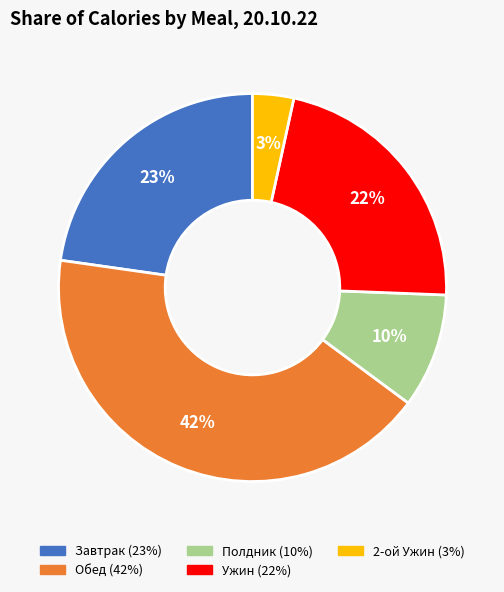

Do Полдник and Завтрак together represent more than half of the pie?

No